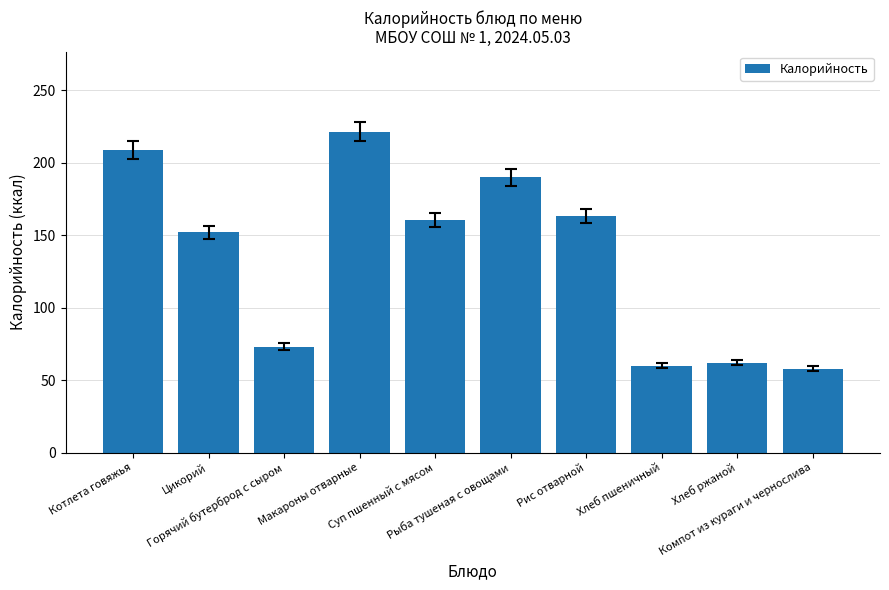

Between Хлеб пшеничный and Горячий бутерброд с сыром, which is larger?

Горячий бутерброд с сыром